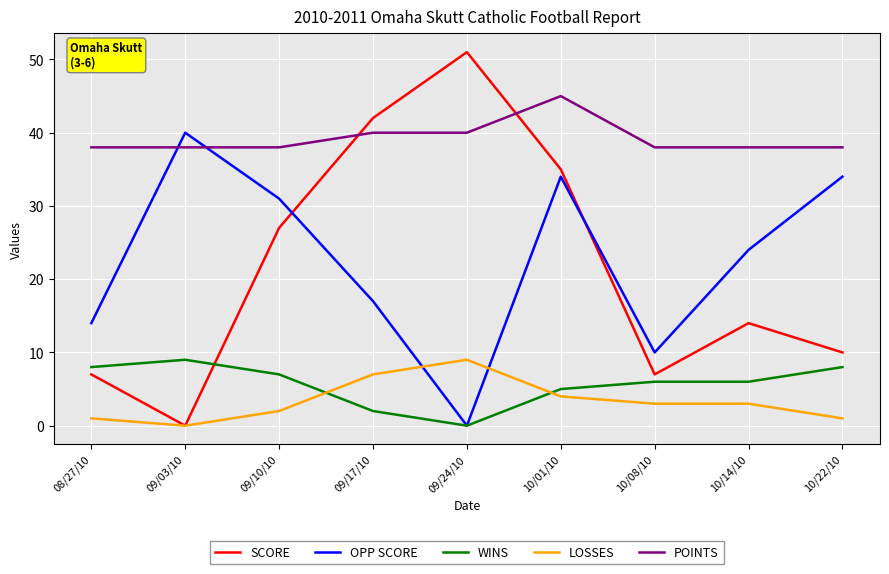

What are all the series names shown in the legend?

SCORE, OPP SCORE, WINS, LOSSES, POINTS